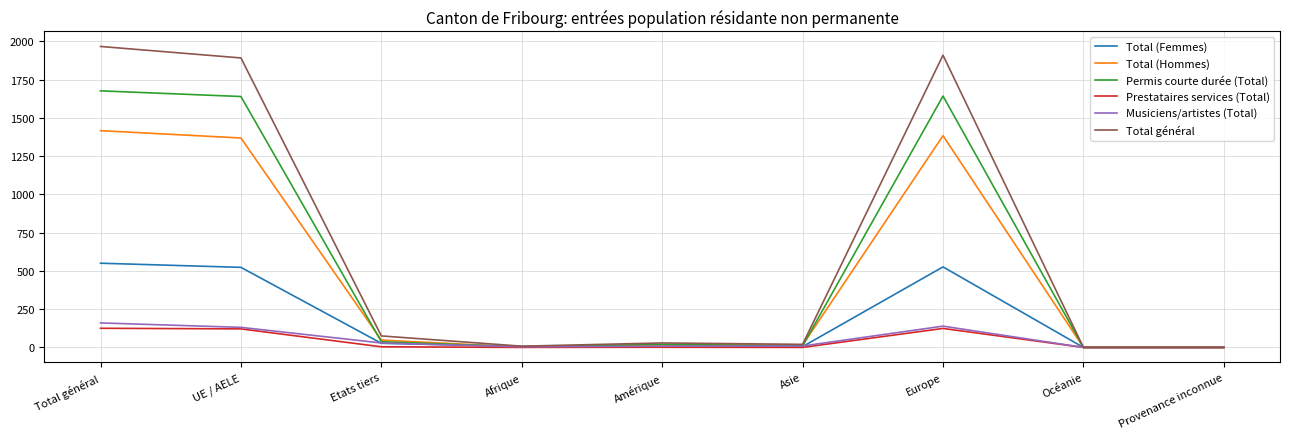

Which series has the largest total across all categories?

Total général